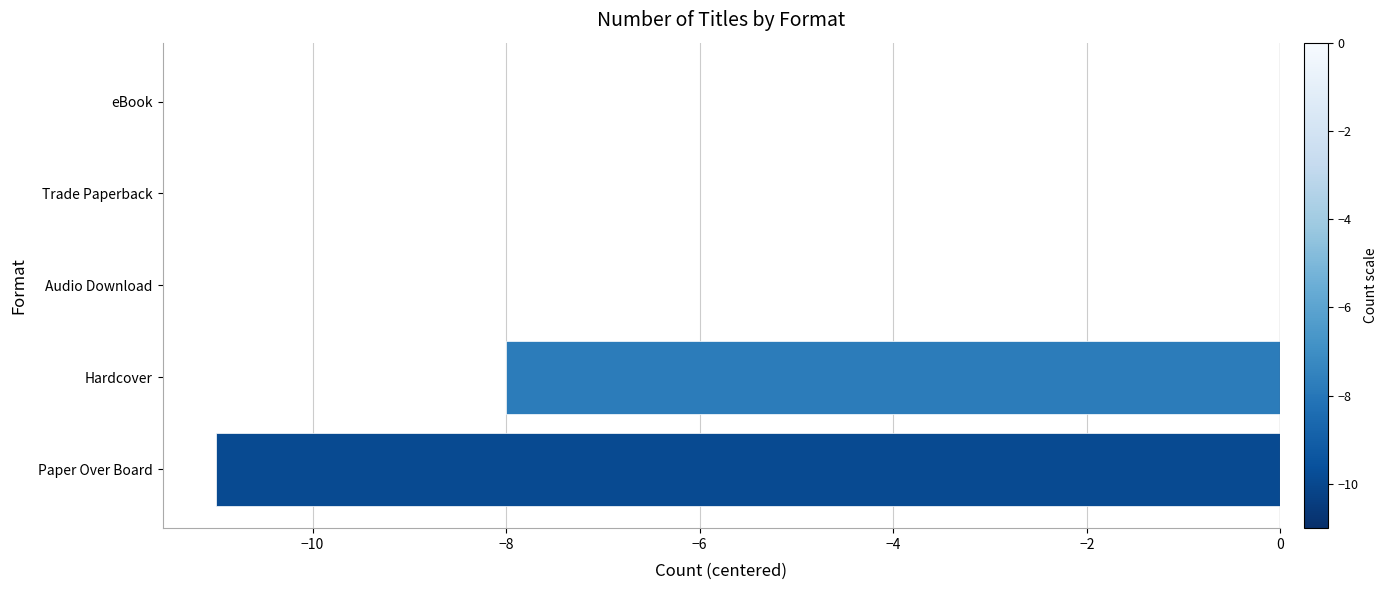

Does the chart contain stacked bars?

No